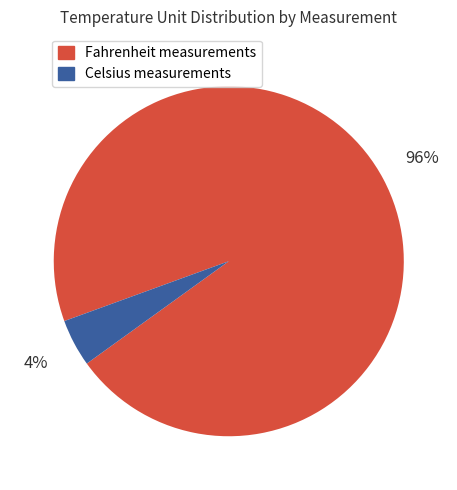

Do Celsius measurements and Fahrenheit measurements together represent more than half of the pie?

Yes